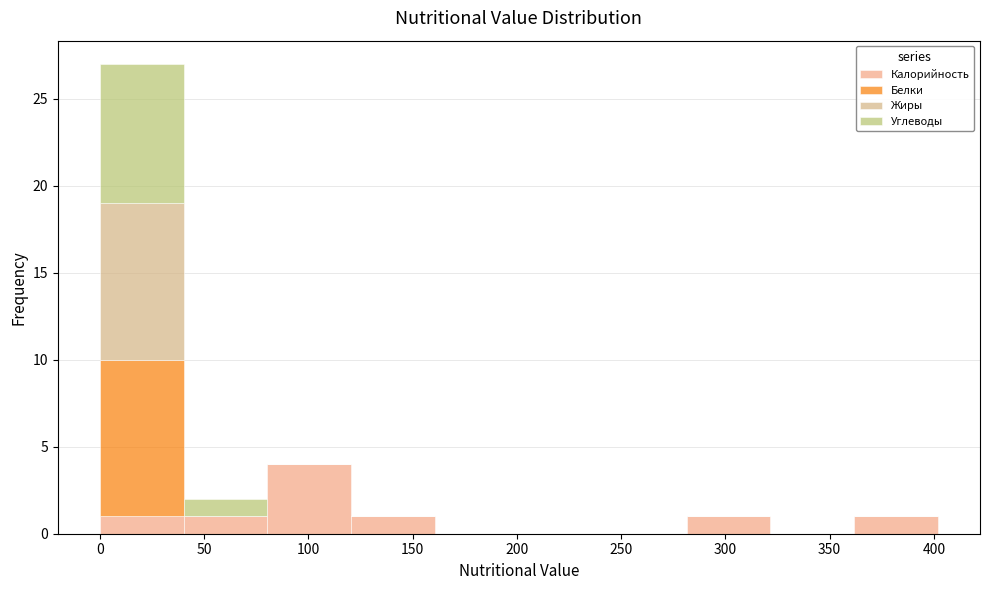

What is the total height of the stacked bar covering 40 to 80 on the x-axis? Neither the bar edges nor the heights are printed on the chart, so give them approximately, as read against the axes.

2